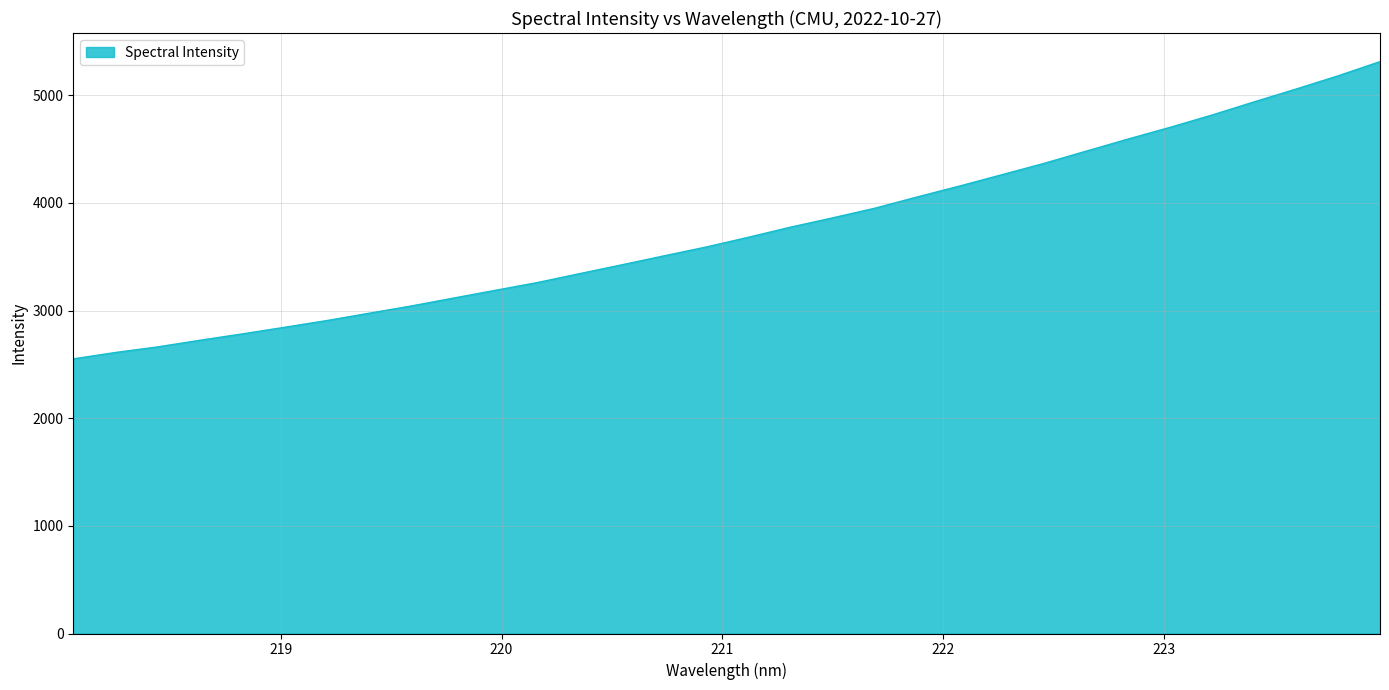

What is the difference between the maximum and second lowest values?

2702.4